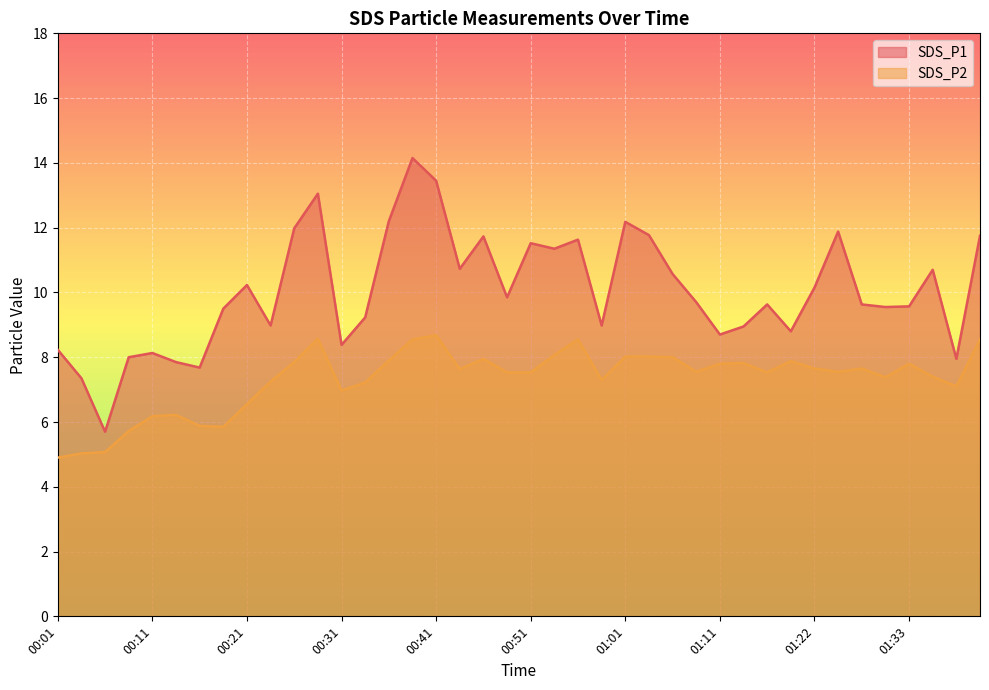

True or false: SDS_P2 and SDS_P1 intersect in this chart.

False